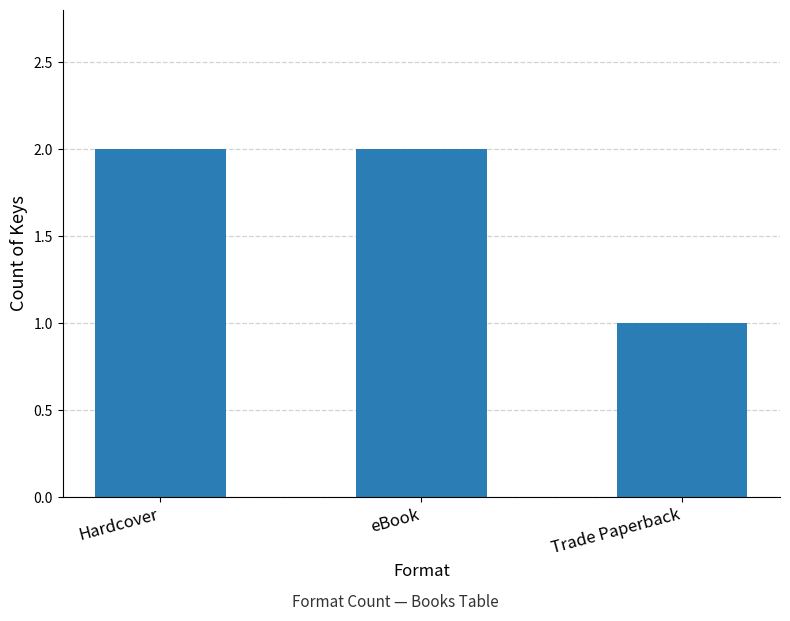

What is the sum of all values?

5